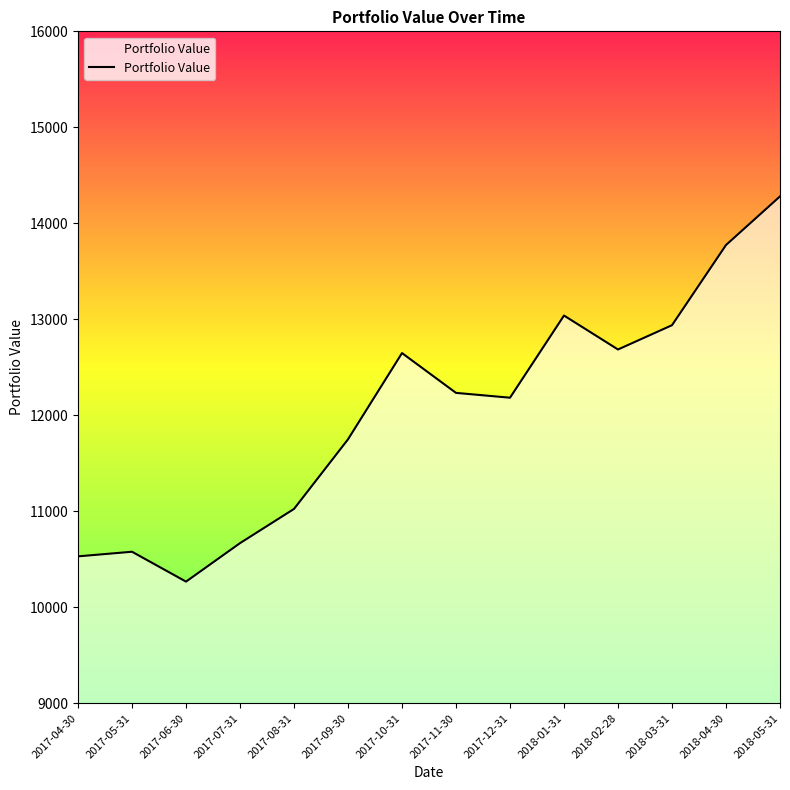

Which category has the highest value across all series?

2018-05-31